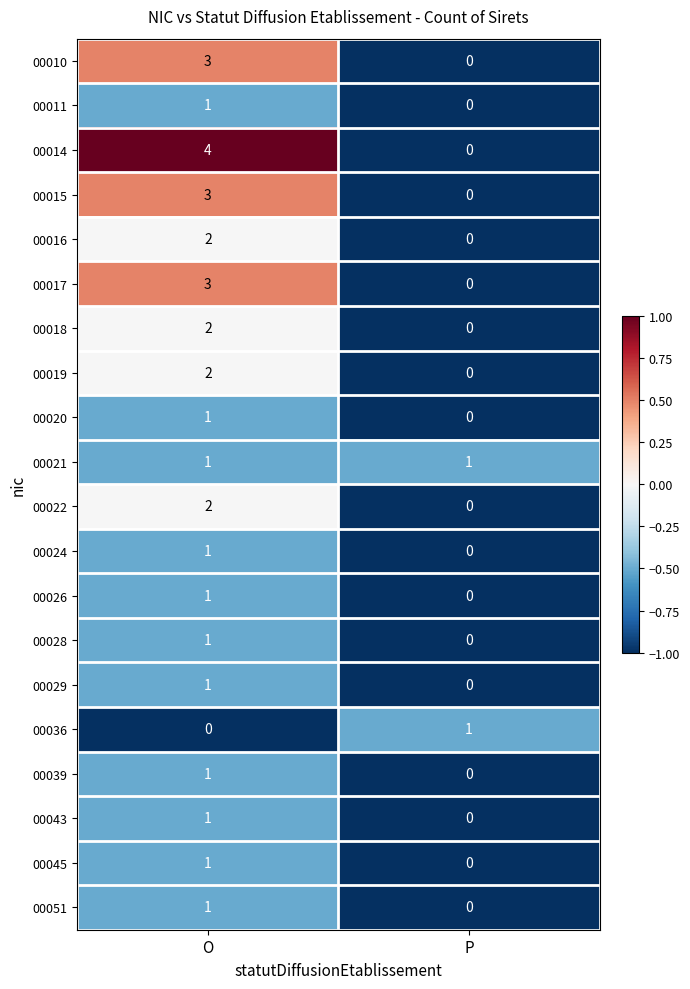

At which category is the sum across all series the highest?

O